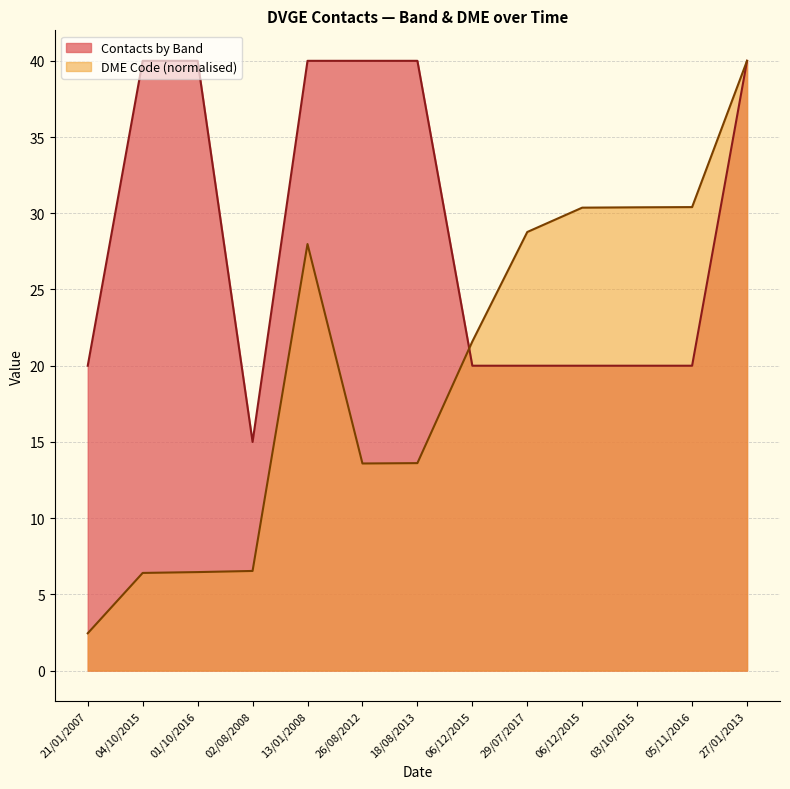

What is the value of the Contacts by Band point at the 13th from the left?

40.0